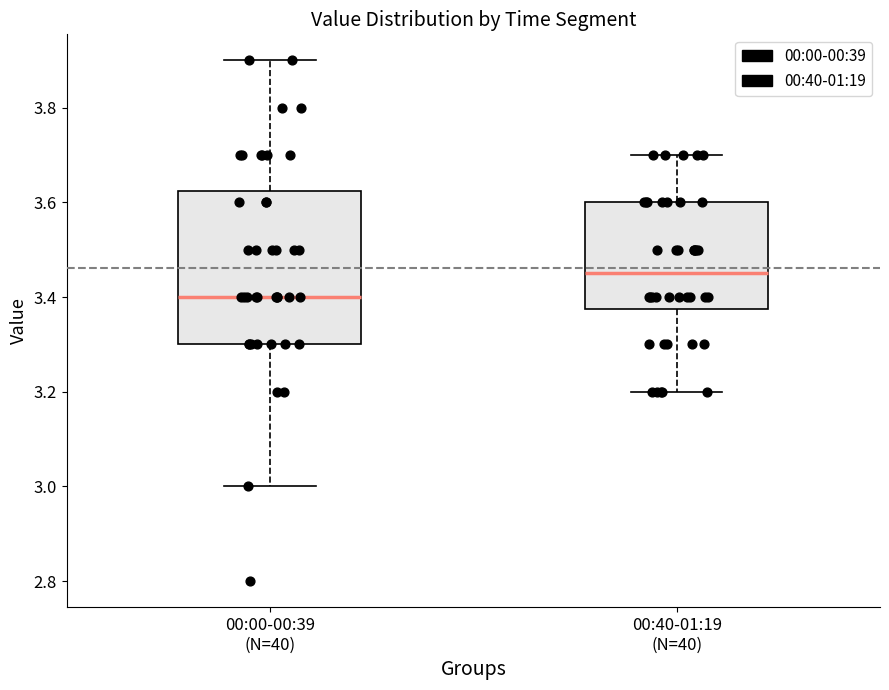

Which box is the tallest, from its lower edge to its upper edge?

00:00-00:39 (N=40)